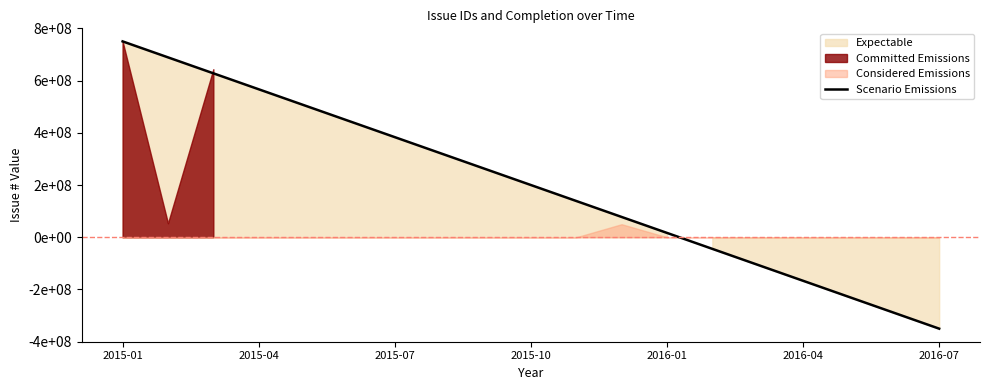

What is the greatest value displayed?

750000000.0